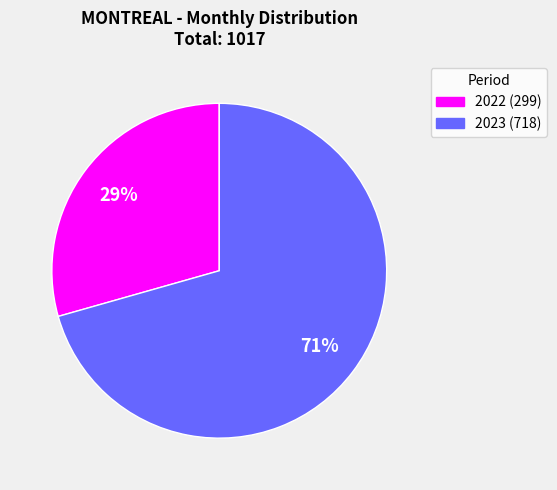

To the nearest percent, what is the average slice percentage?

50%